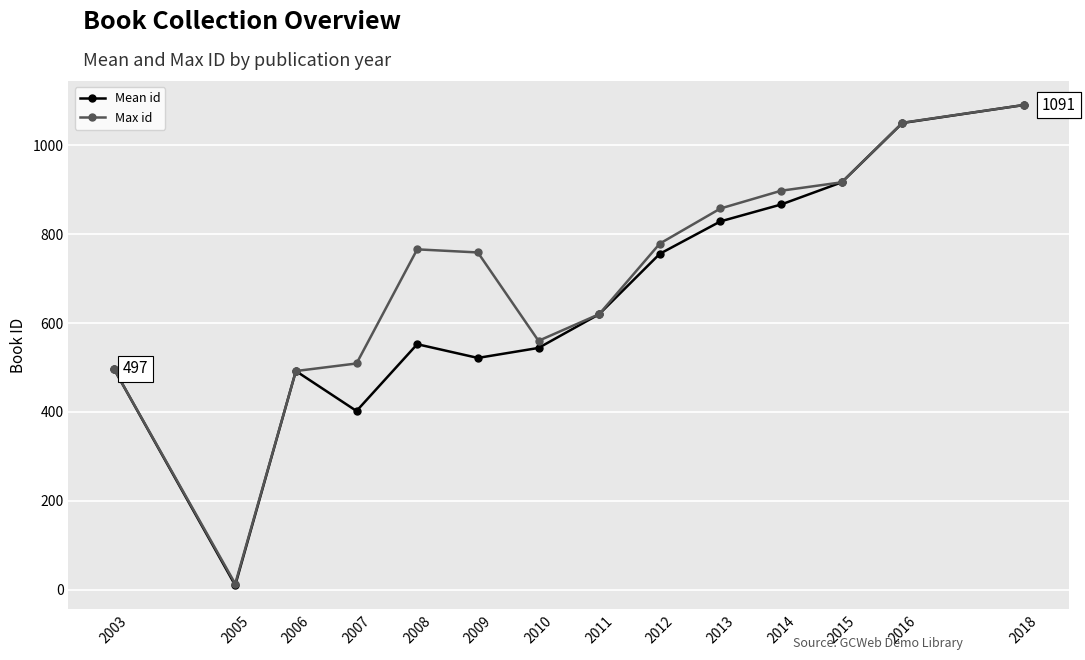

How many data points does each series have?

14